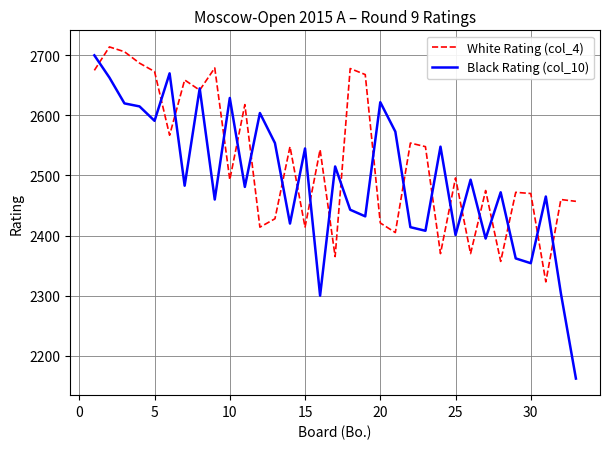

What is the greatest value displayed?

2714